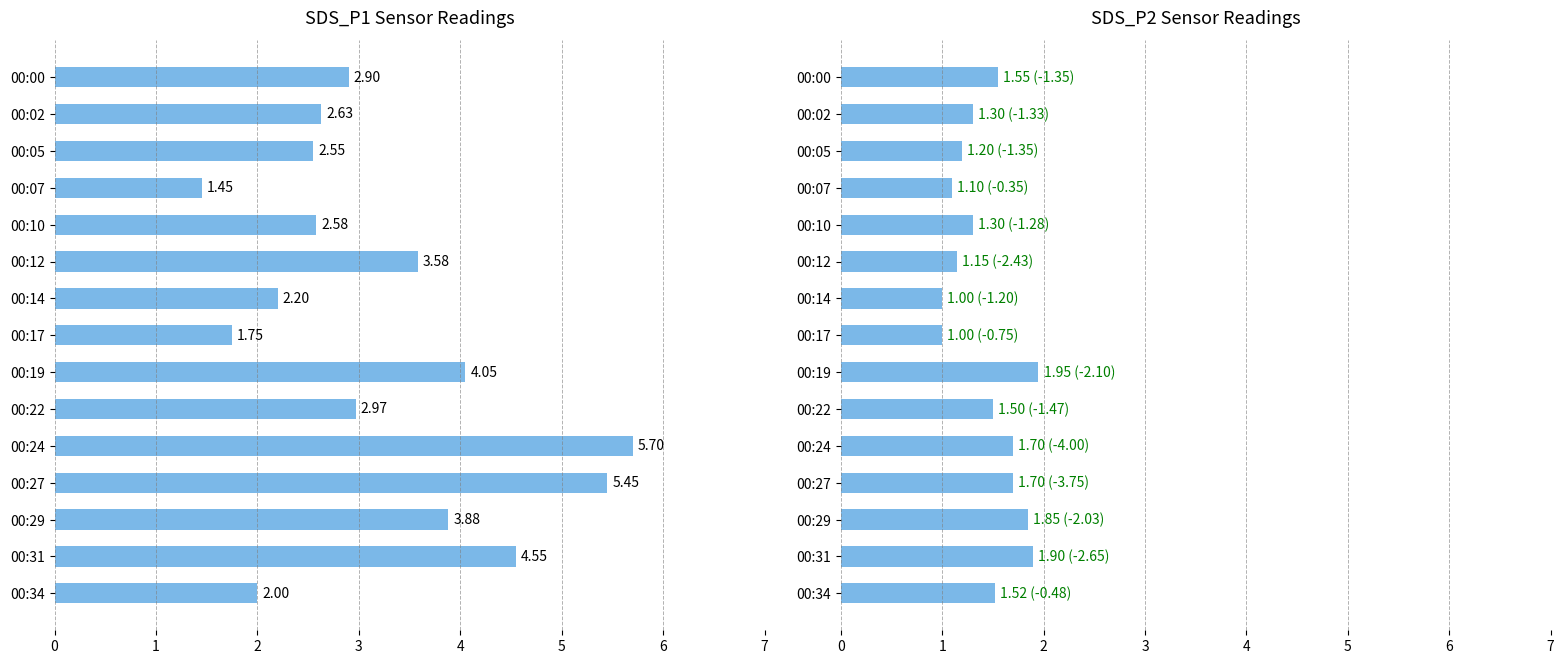

How many bars are there in each group?

2